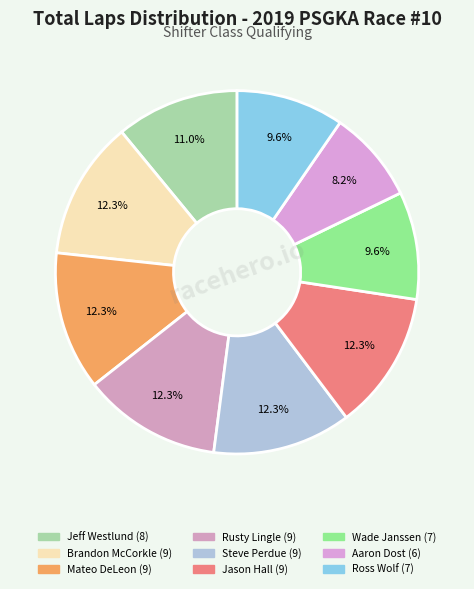

The Wade Janssen slice represents 10% of the pie. True or false?

True